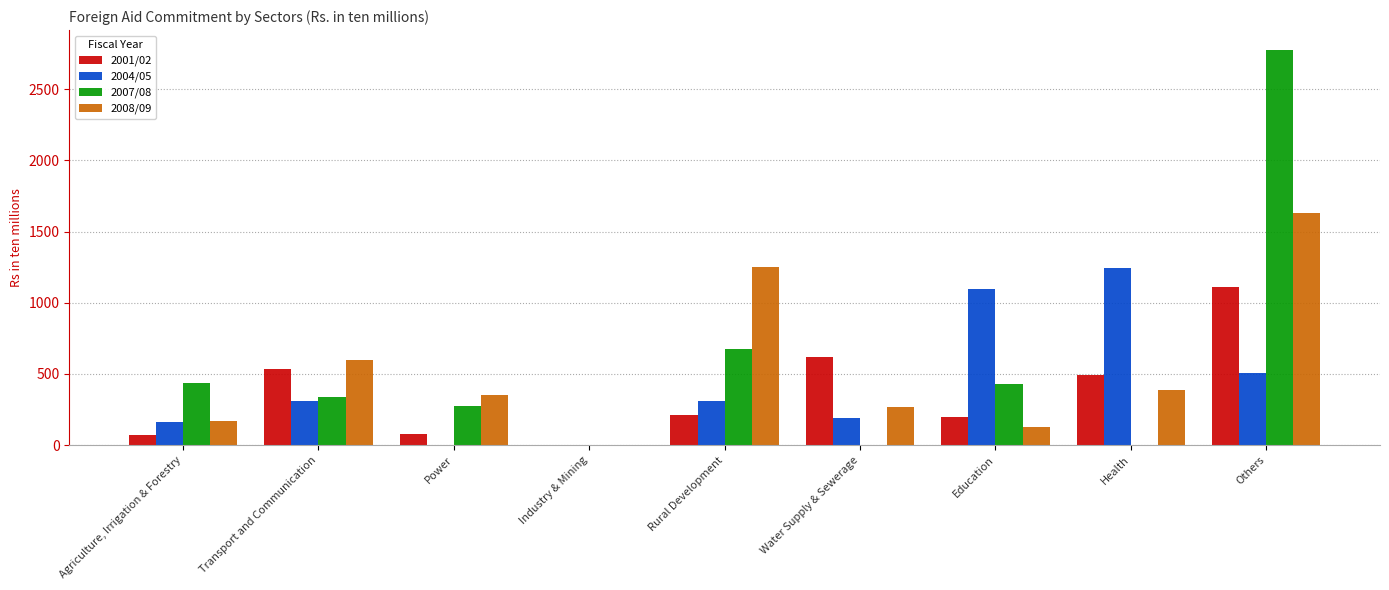

What is the sum of the 2004/05 values at Rural Development and Power?

310.2